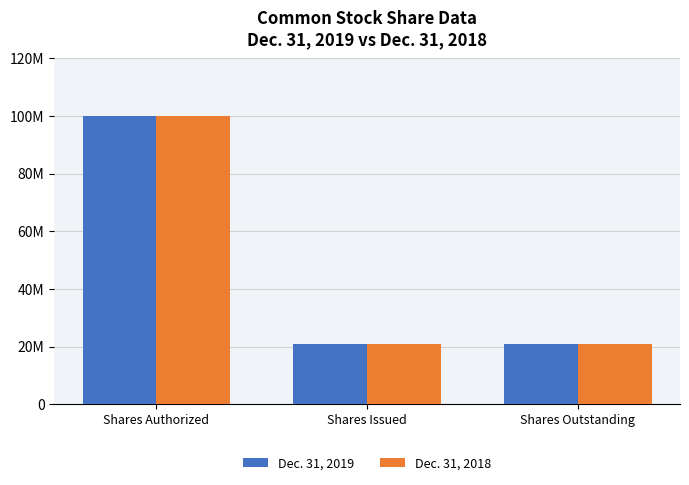

What position from the left is Shares Outstanding?

3